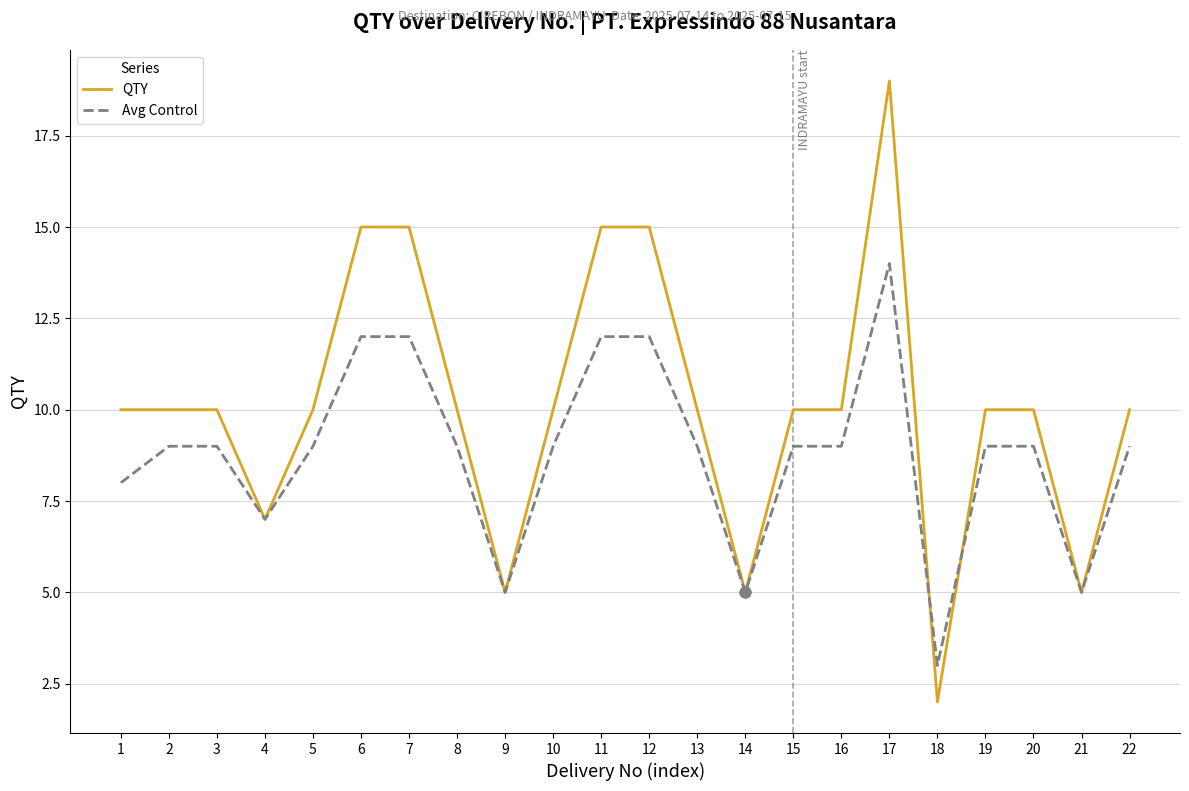

At which category is the sum across all series the highest?

17